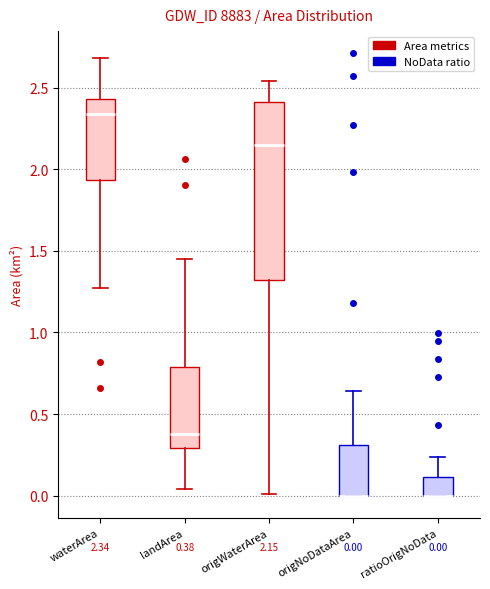

Comparing the boxes themselves (not the whiskers), which one is the tallest?

origWaterArea